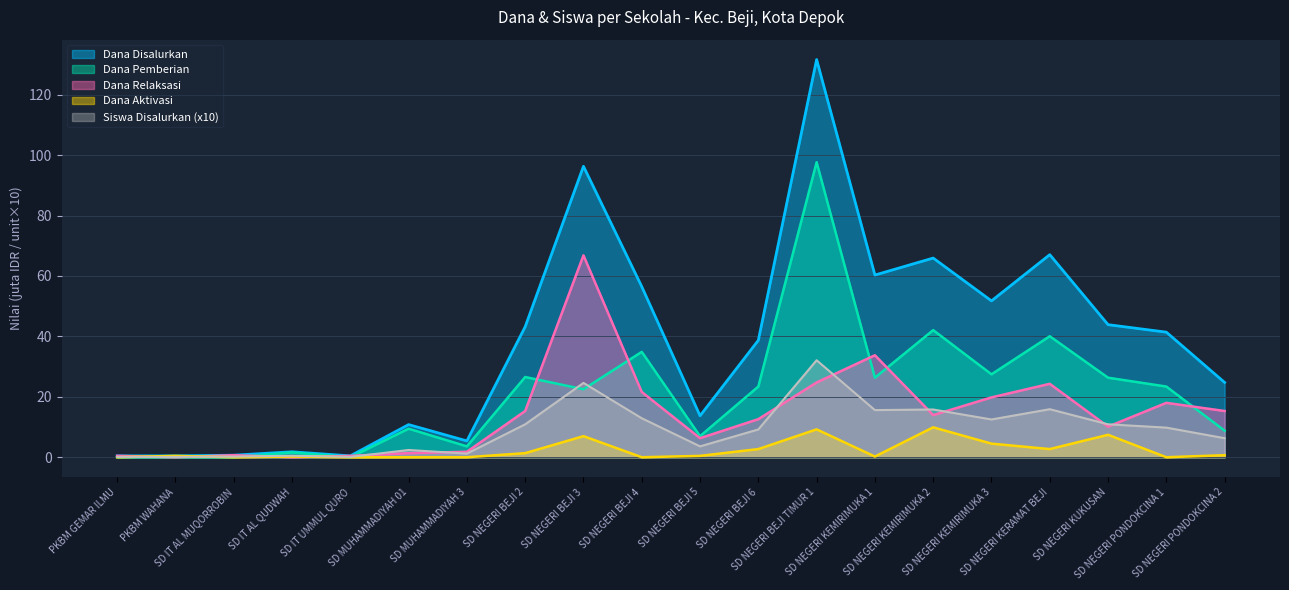

Where is the first local minimum for Siswa Disalurkan?

SD IT UMMUL QURO